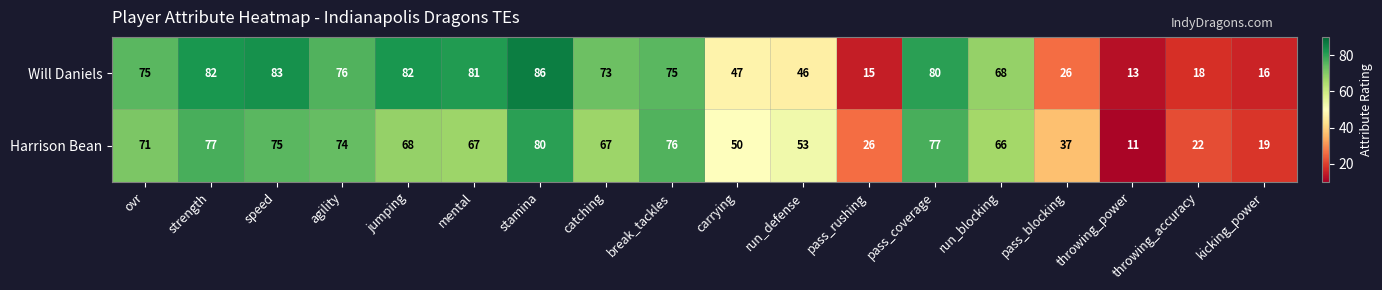

Which series has the widest spread of values?

Will Daniels